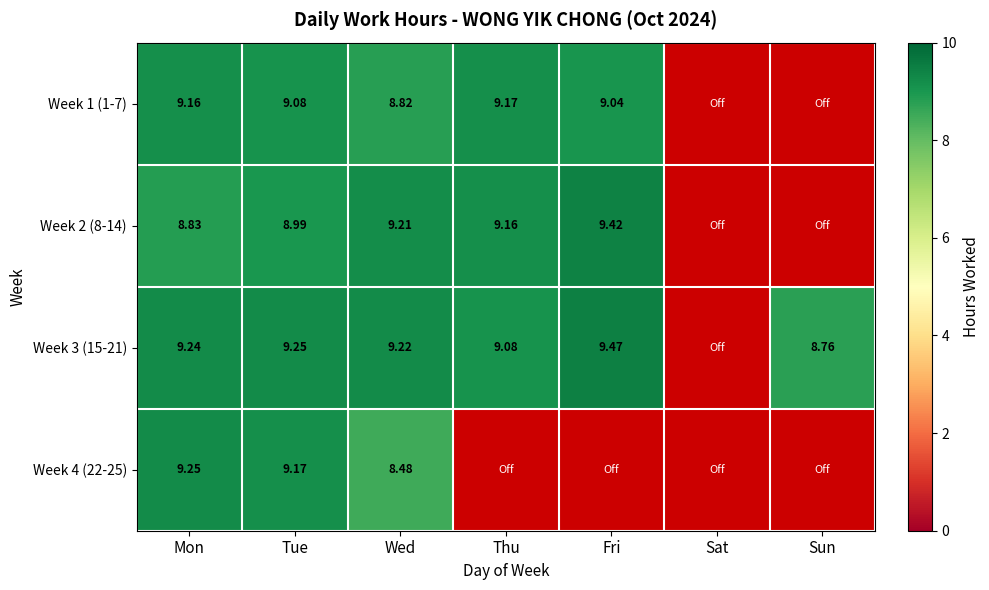

True or false: Week 2 (8-14) has a value of 8.8 at Mon.

True